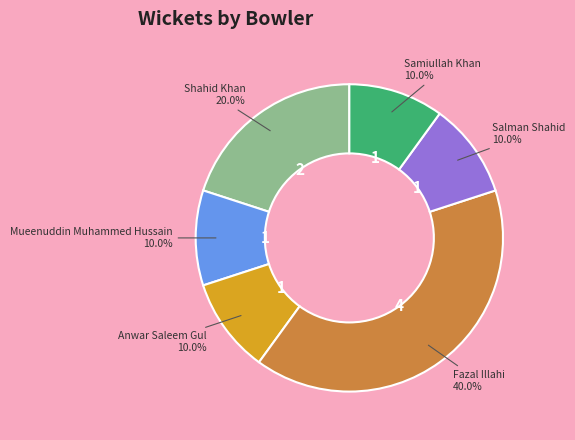

Is there any slice that represents more than half of the pie?

No